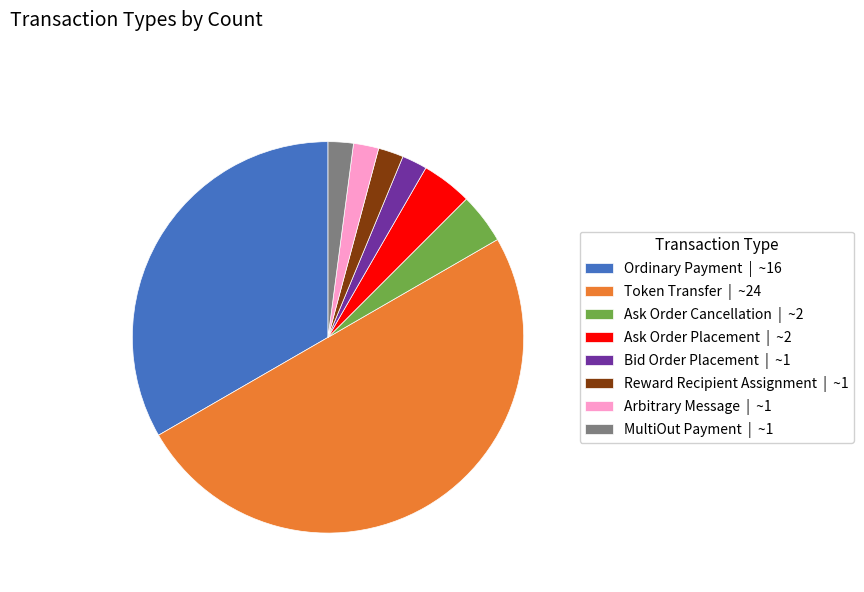

Is it true that Ask Order Cancellation | ~2 is 4% of the pie?

True